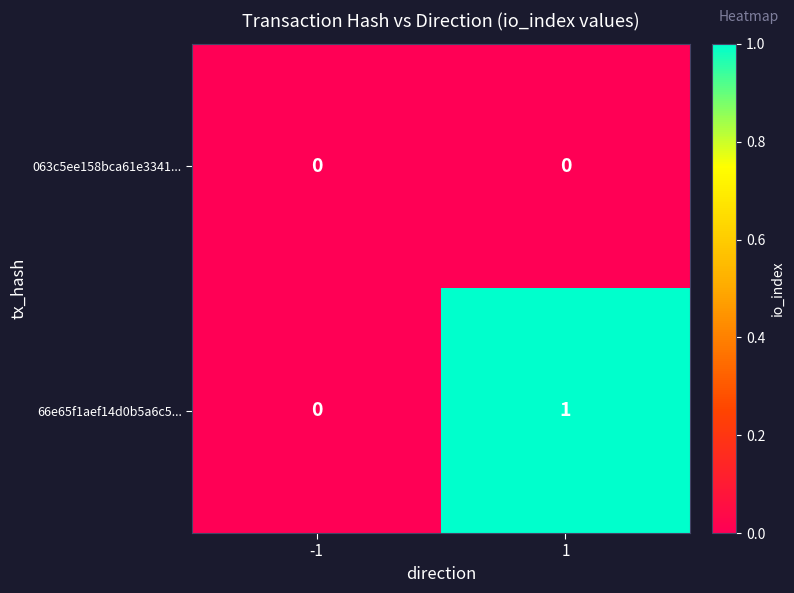

True or false: 063c5ee158bca61e3341... has a value of 0 at 1.

True